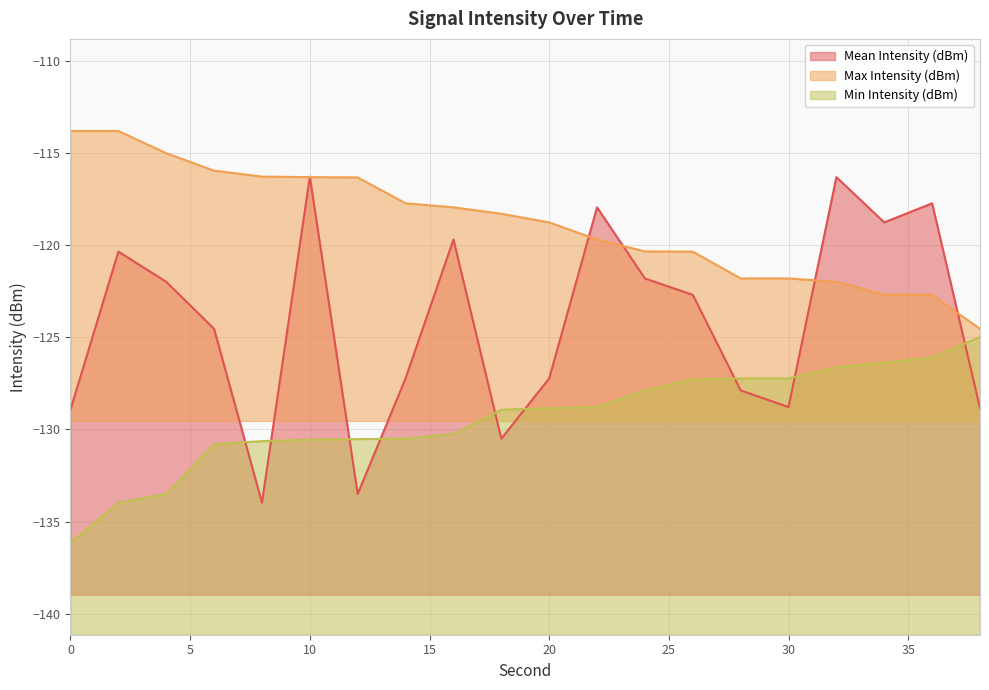

True or false: Mean Intensity (dBm) has more than 1 interior local peaks.

True